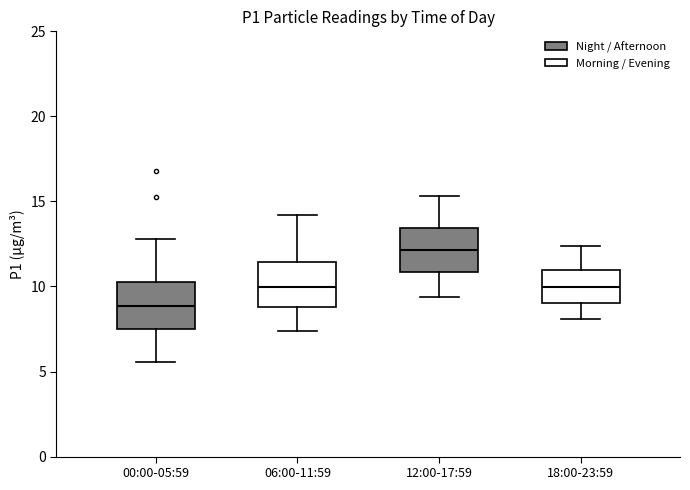

Where does the median line of the box for 00:00-05:59 sit on the y-axis? The values are not printed on the chart, so give them approximately, as read against the axis.

9.0